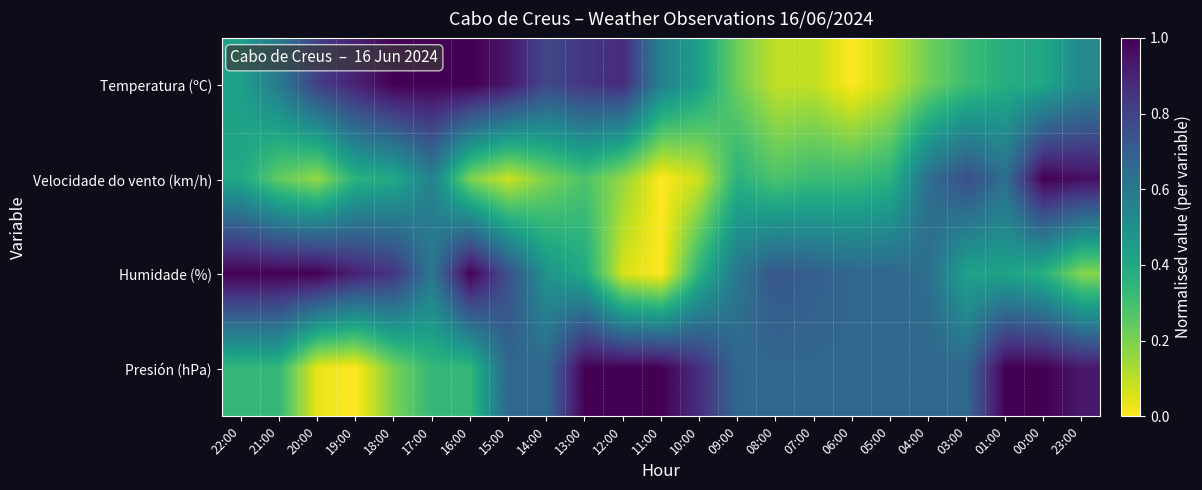

Rank the series at 16:00 from highest to lowest value.

Temperatura (ºC), Humidade (%), Presión (hPa), Velocidade do vento (km/h)